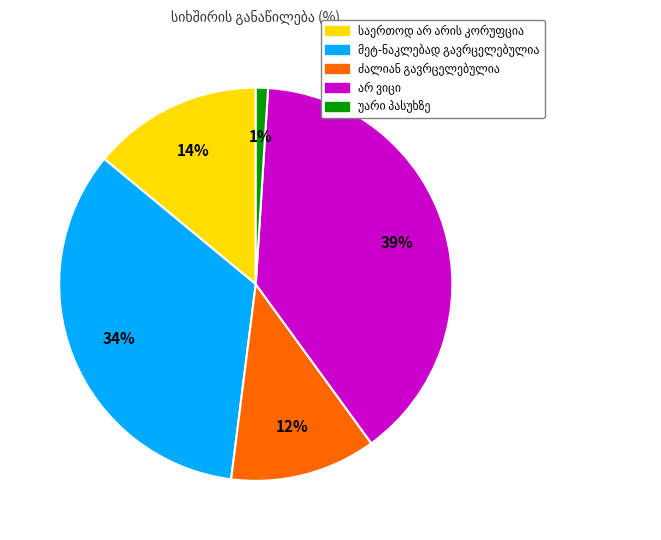

To the nearest percent, what is the difference between the largest and smallest slice percentages?

38%